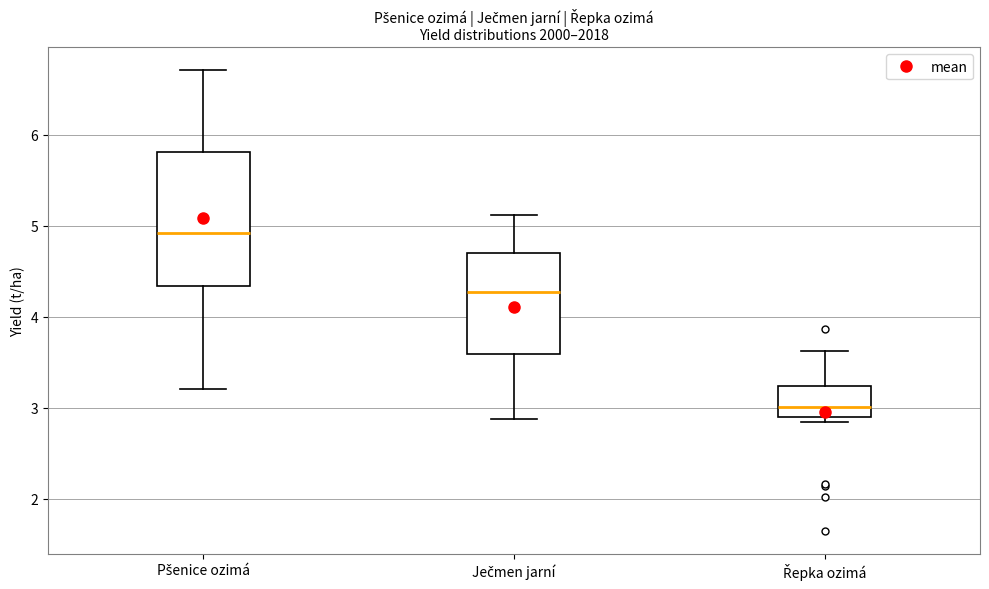

Where is the upper edge of the box for Pšenice ozimá on the y-axis? The values are not printed on the chart, so give them approximately, as read against the axis.

5.8